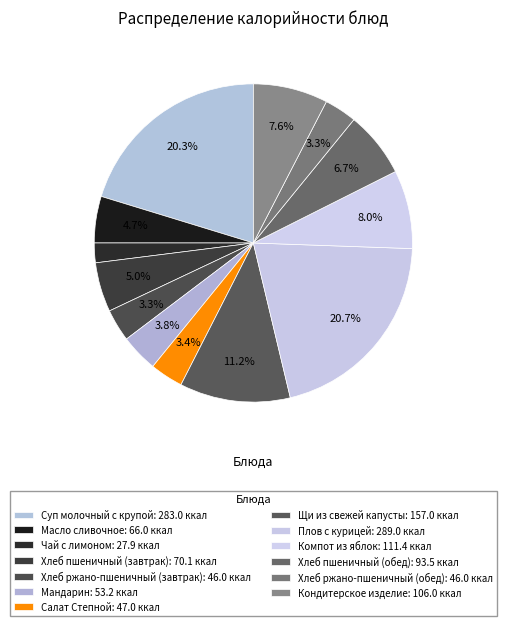

Count the number of slices in the pie.

13